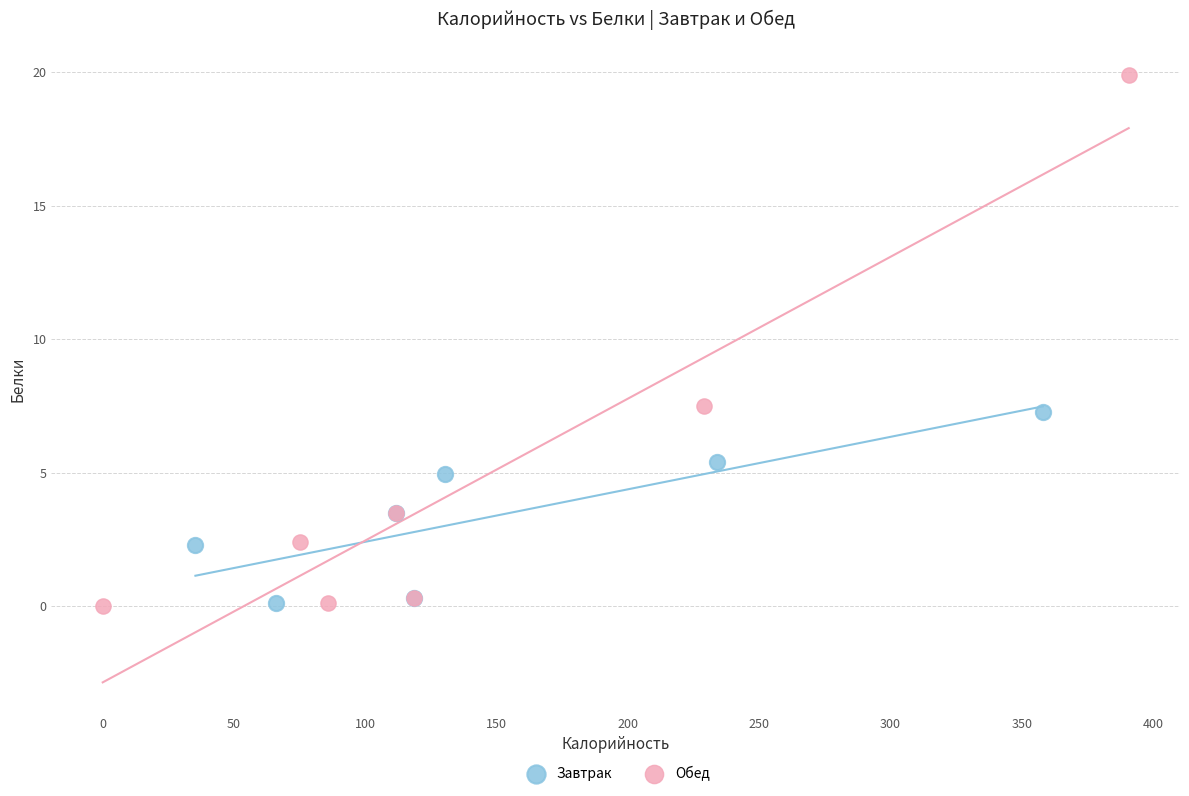

Which series contains the highest Y value?

Обед